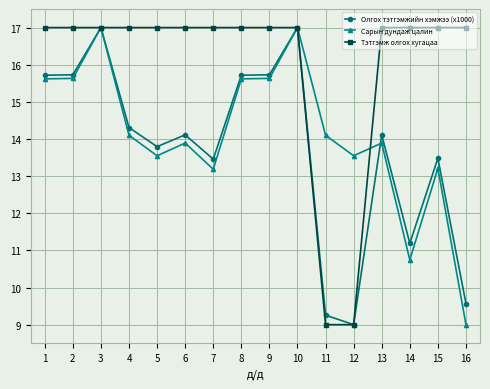

Rank the series by their average value, from lowest to highest.

Олгох тэтгэмжийн хэмжээ (x1000), Сарын дундаж цалин, Тэтгэмж олгох хугацаа